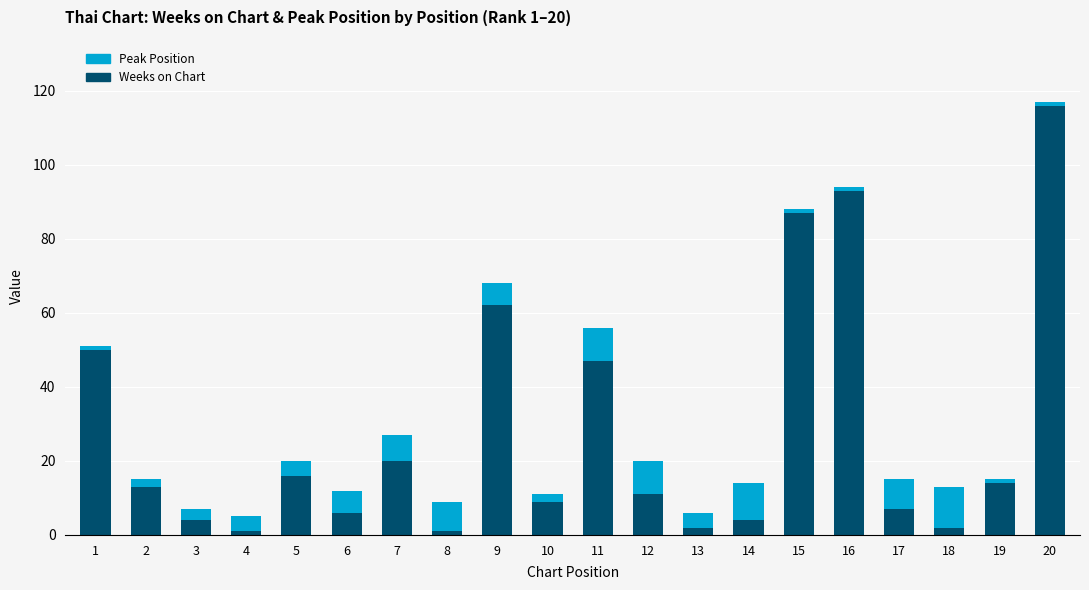

How many bars are there in total?

20